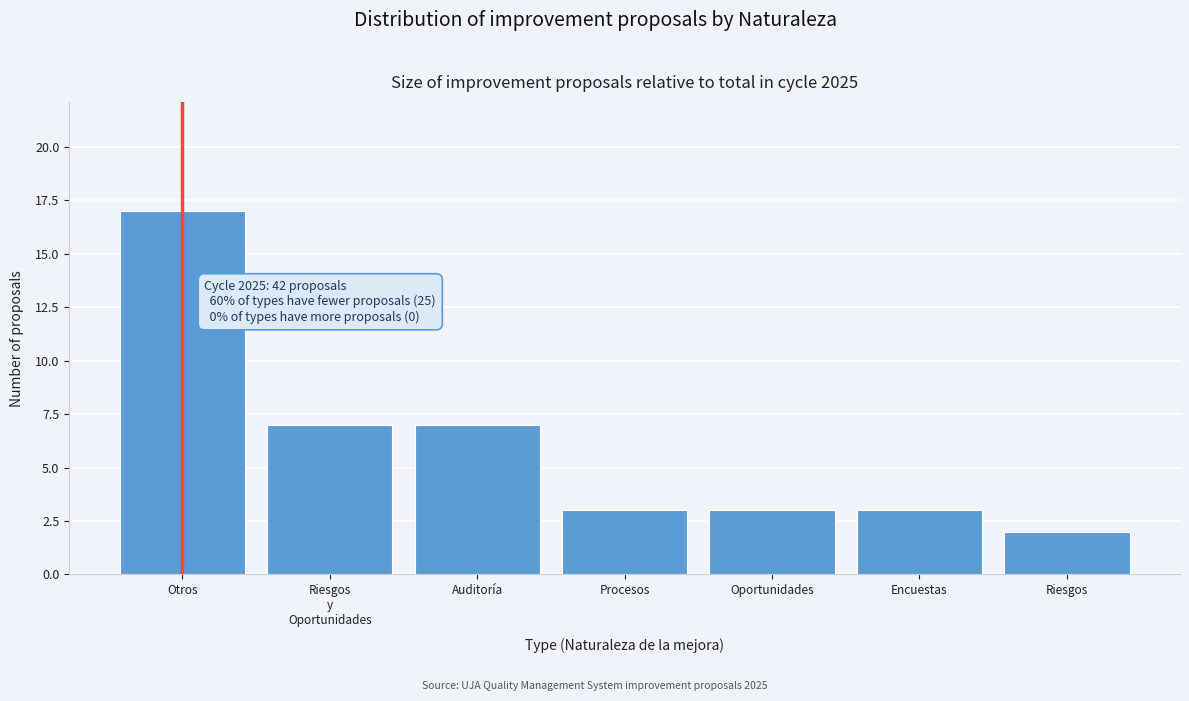

Reading left to right, extract all data points from this chart.

17	7	7	3	3	3	2